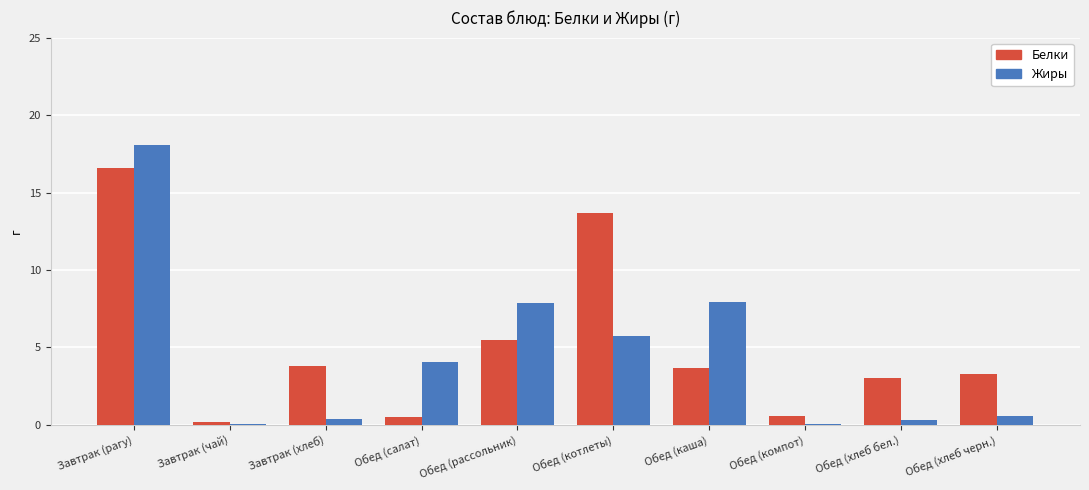

Which series has the largest range (max minus min)?

Жиры